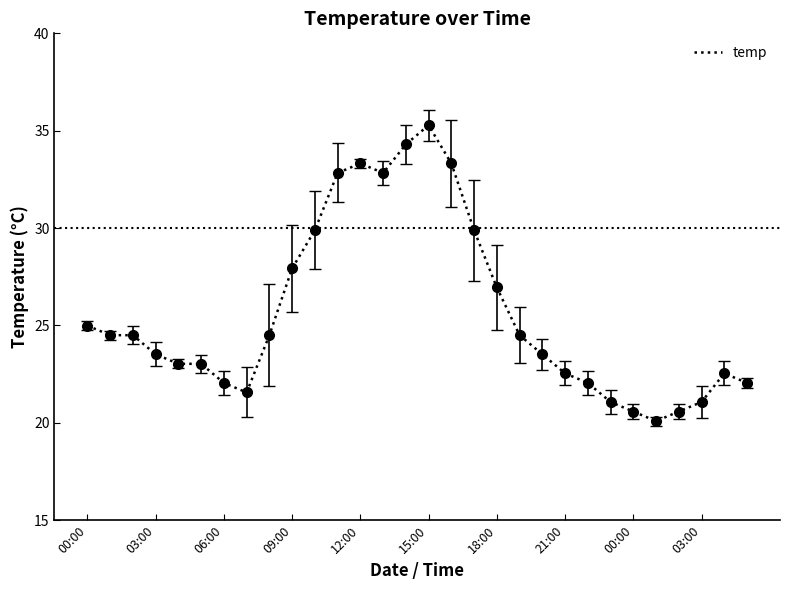

What is the difference between the second highest and minimum values?

14.2